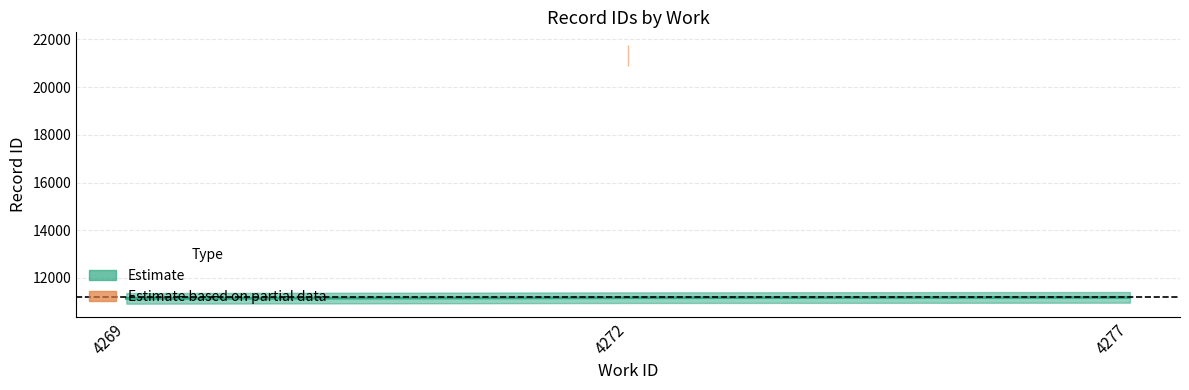

Reading left to right, list all the values displayed in this chart.

11139.0	11167.8	11182.0